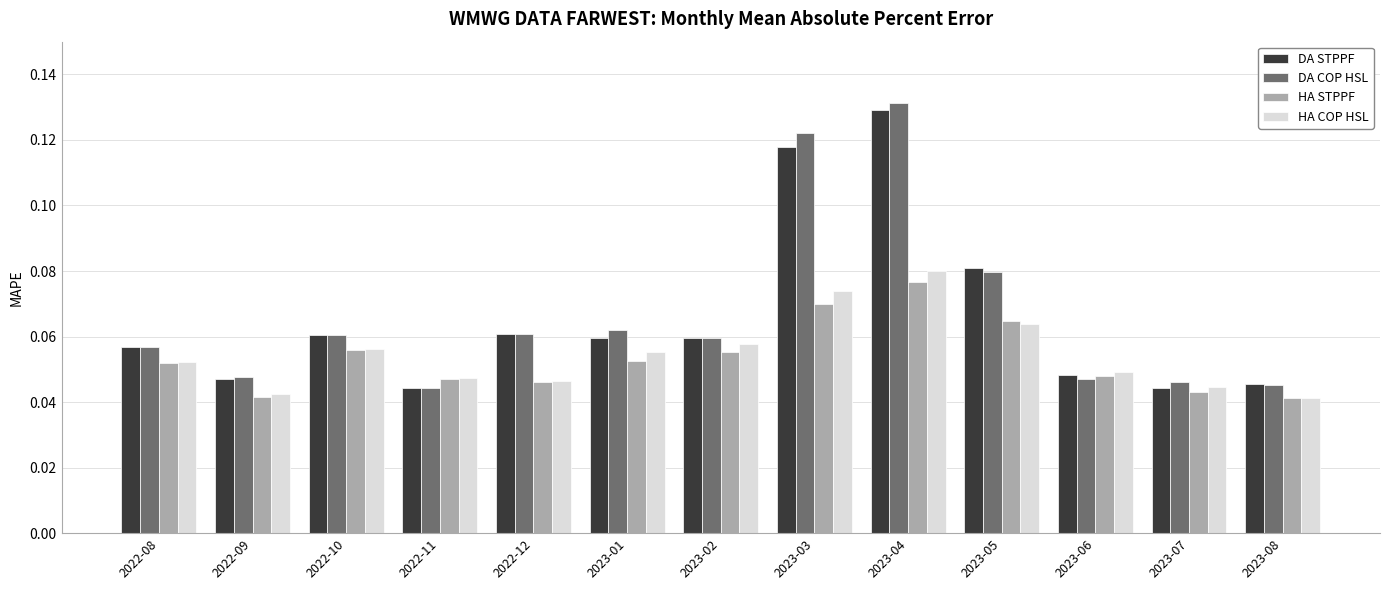

Between 2022-09 and 2023-03, which series saw the biggest shift?

DA COP HSL